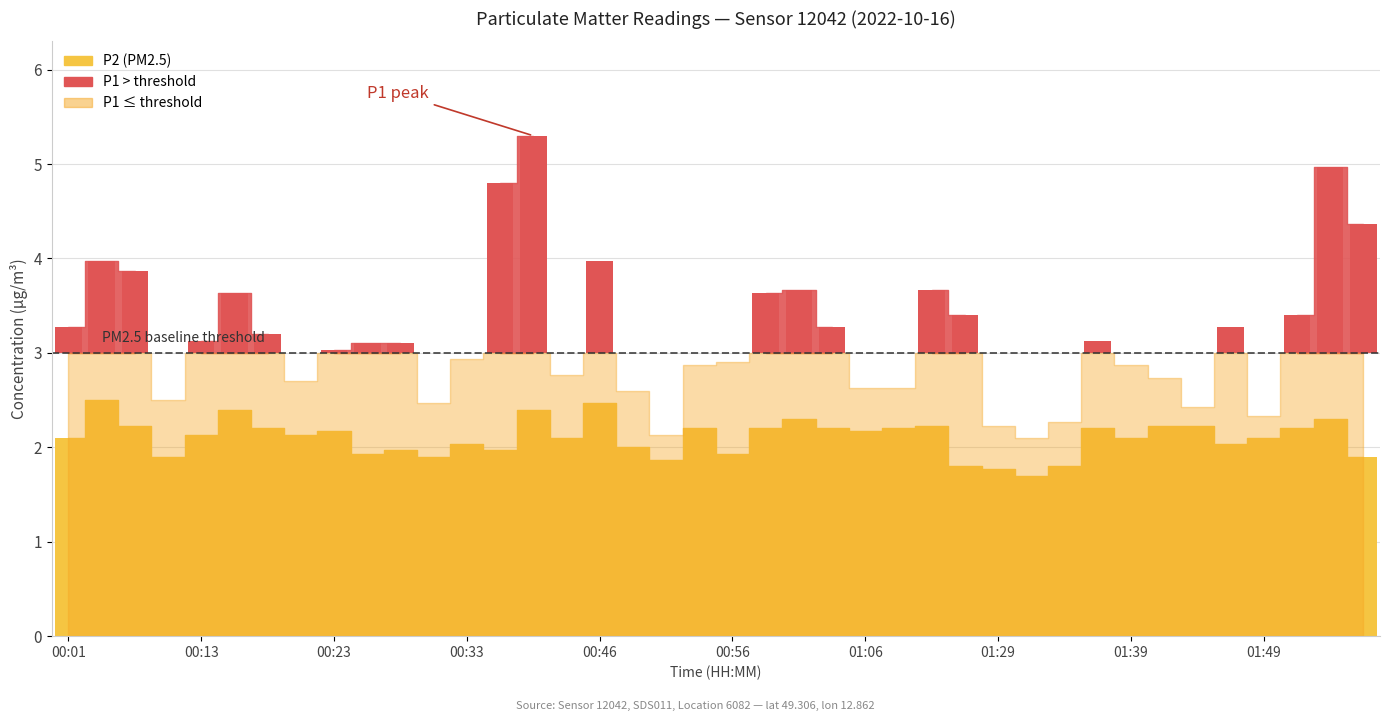

What is the sum of the values at 00:40 and 00:13?

4.2